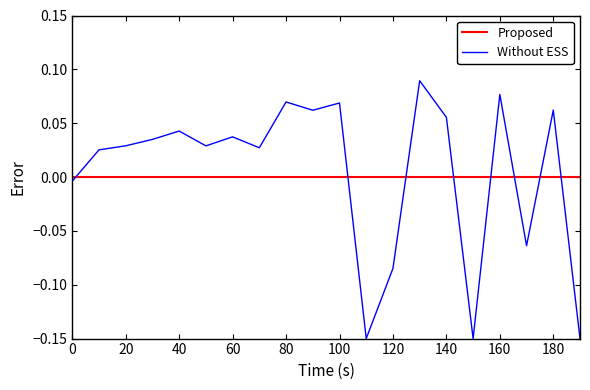

Rank the series by their maximum value, from highest to lowest.

Without ESS, Proposed